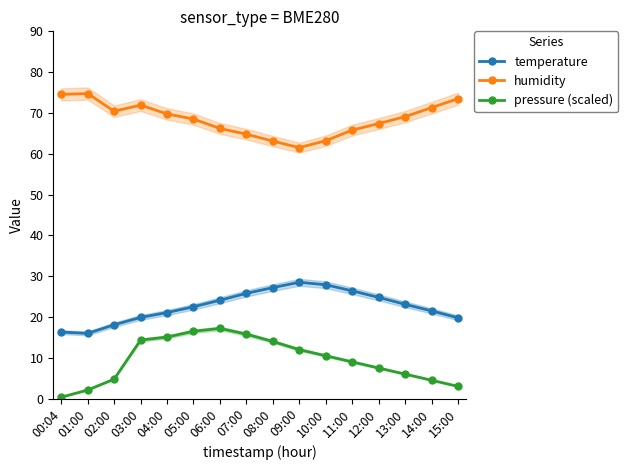

The value of humidity at 01:00 is 37.8. True or false?

False